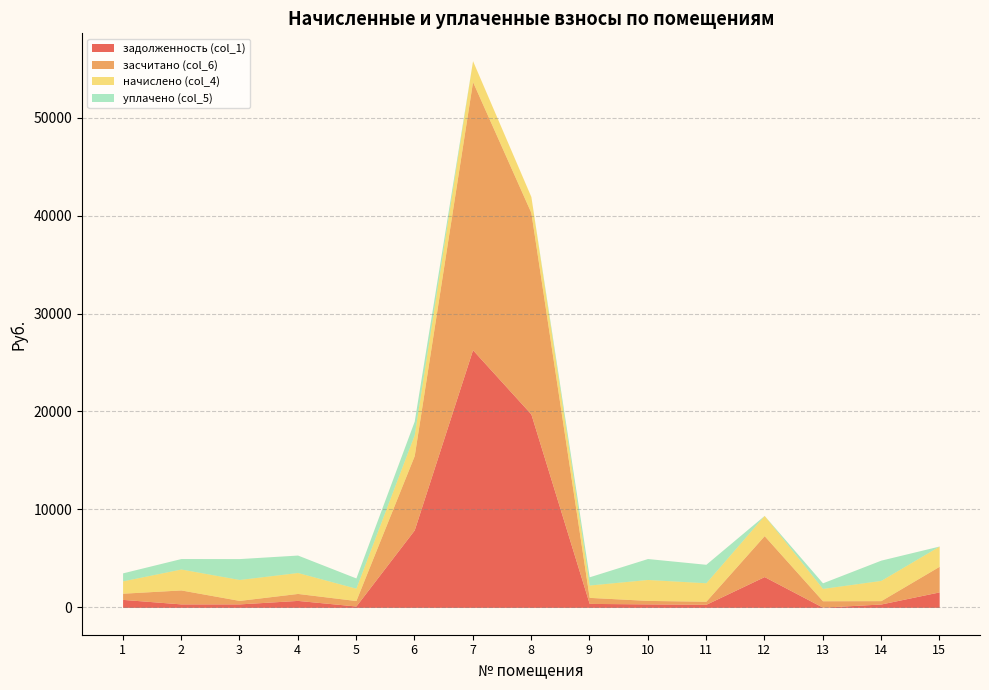

Reading left to right, list all the values displayed in this chart.

задолженность (col_1): 817.0	356.1	355.8	711.2	140.2	7905.2	26303.0	19753.2	406.3	356.2	314.2	3144.5	23.7	344.5	1581.2
засчитано (col_6): 629.5	1424.7	356.2	712.4	560.1	7589.1	27371.6	20565.8	616.2	356.2	314.2	4178.0	653.5	344.5	2614.7
начислено (col_4): 1259.7	2137.2	2137.2	2137.2	1259.7	2137.2	2137.2	1625.2	1259.7	2137.2	1885.3	2067.0	1259.7	2067.0	2067.0
уплачено (col_5): 817.3	1068.7	2132.2	1781.0	1044.9	1384.7	0.0	0.0	839.8	2137.2	1885.3	0.0	570.8	2067.0	0.0